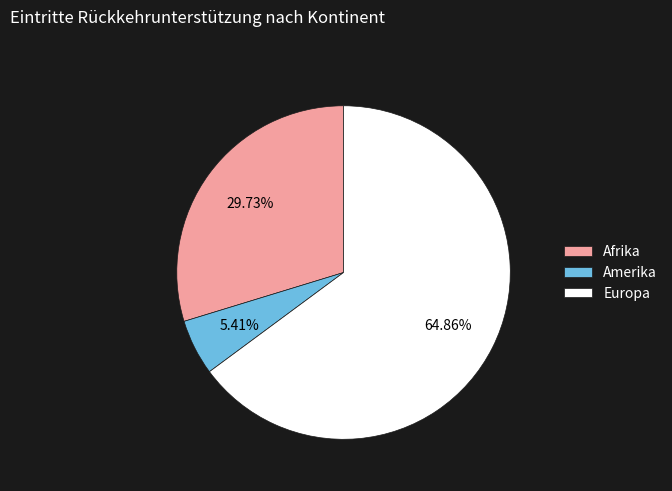

Rank the categories by value from lowest to highest.

Amerika, Afrika, Europa